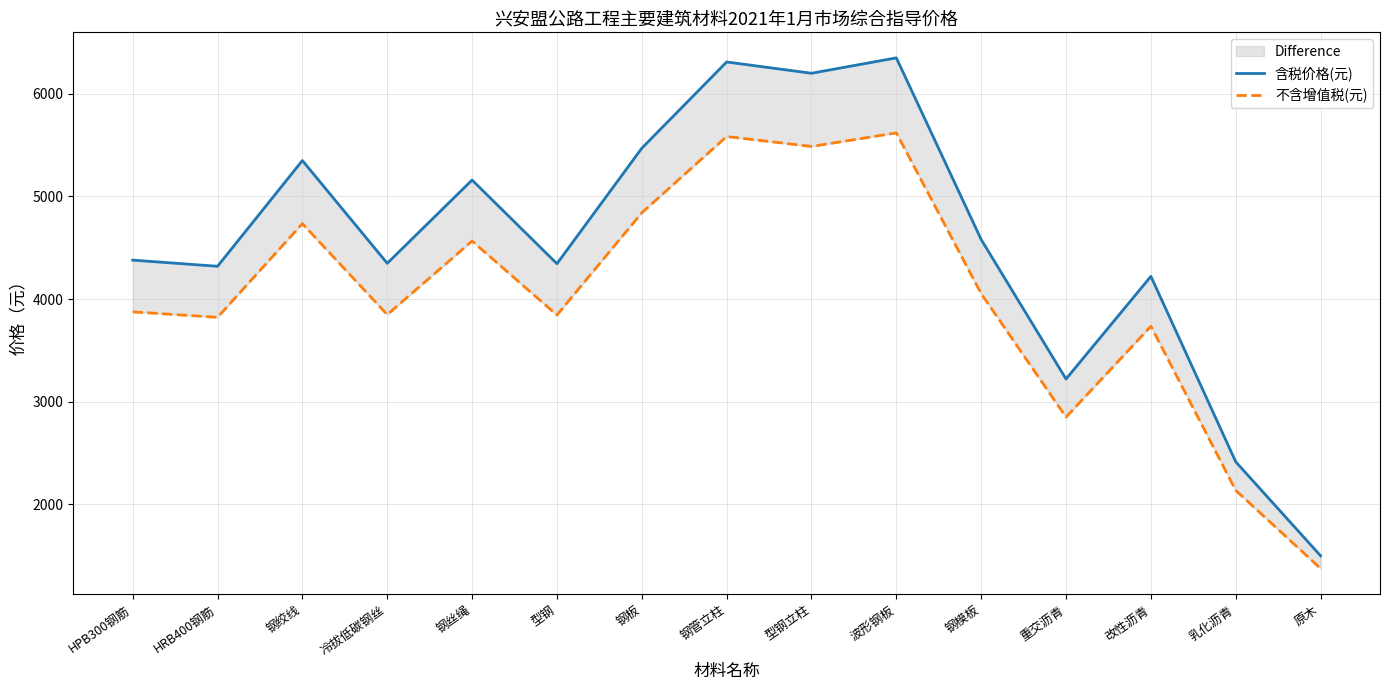

True or false: 含税价格(元) and 不含增值税(元) intersect in this chart.

False